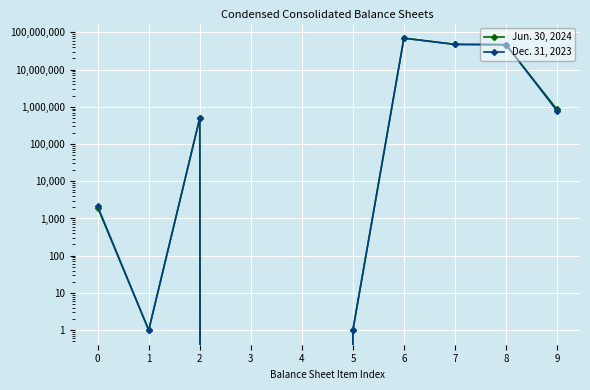

Reading left to right, what are all the values shown in this chart?

Jun. 30, 2024: 1959	1	500000	0	0	1	70000000	47636856	46787160	849696
Dec. 31, 2023: 2120	1	500000	0	0	1	70000000	47535618	46758359	777259